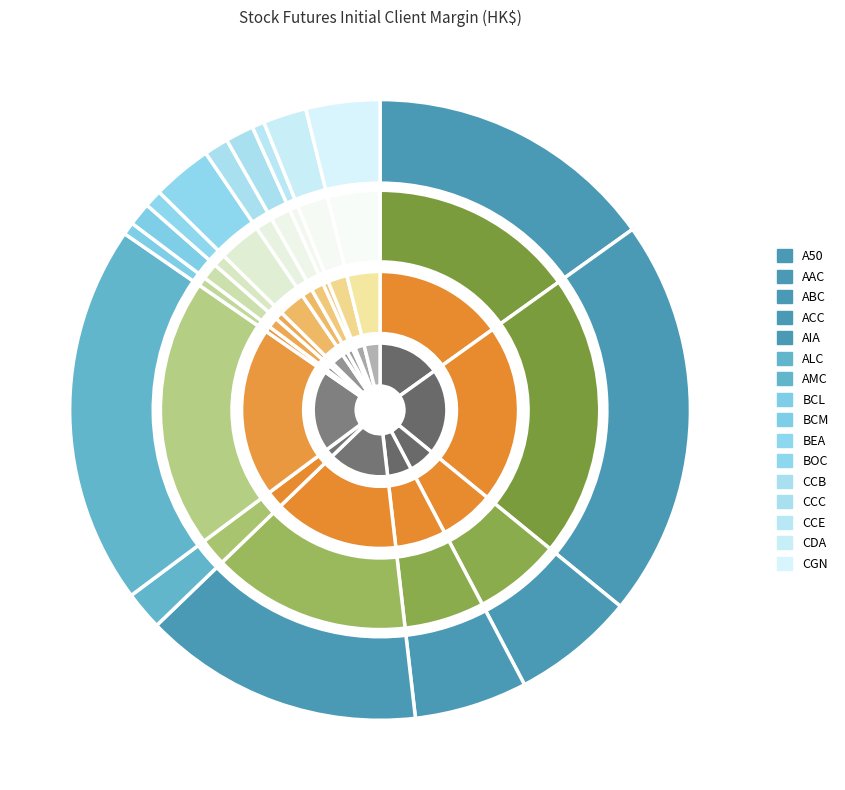

To the nearest percent, what portion does ABC represent?

6%